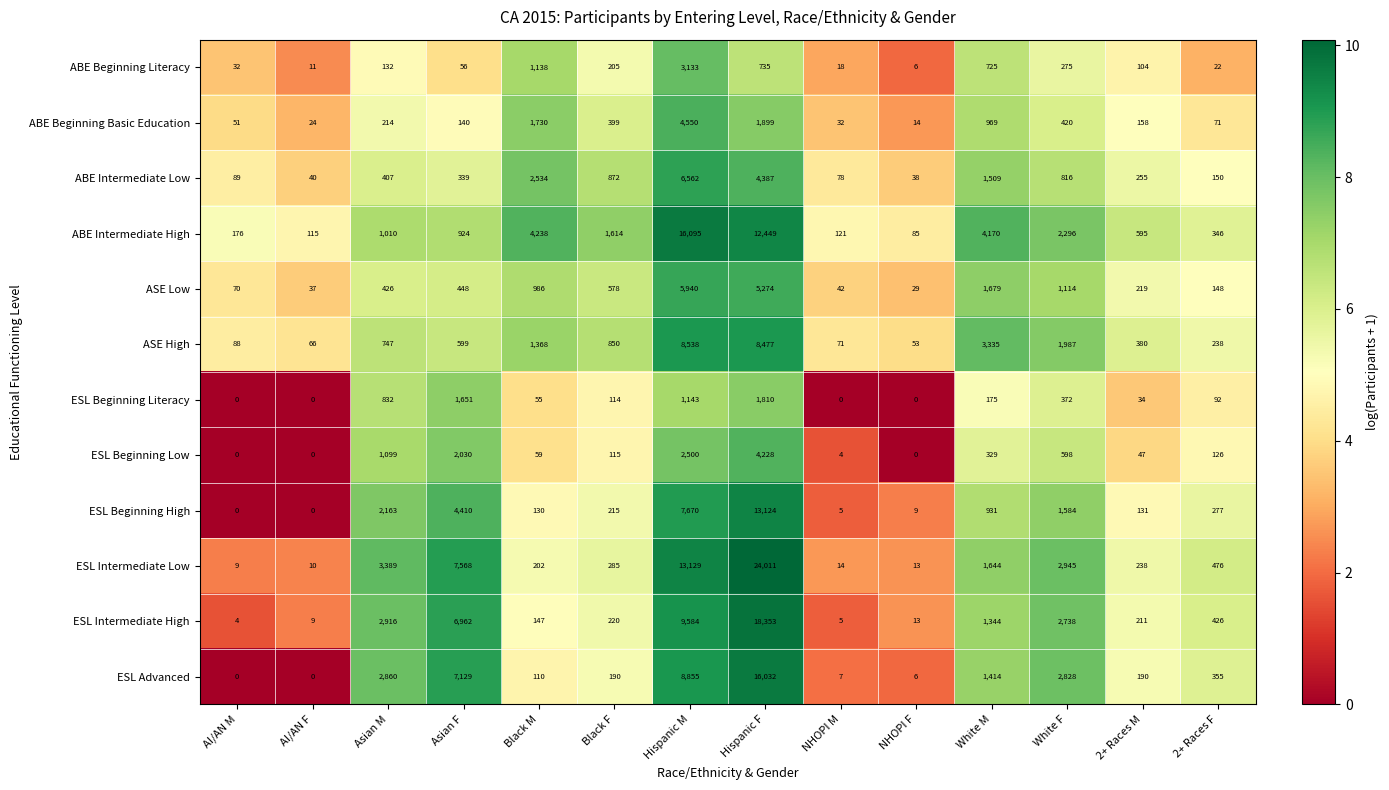

At which label is ESL Intermediate High closest to 9178?

Hispanic M